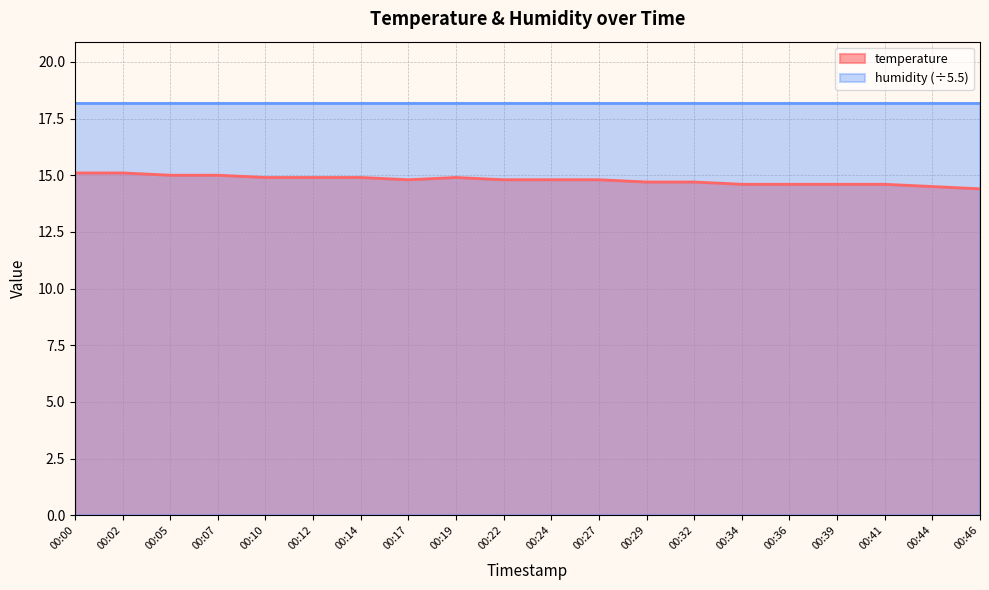

How many lines are shown in the chart?

2